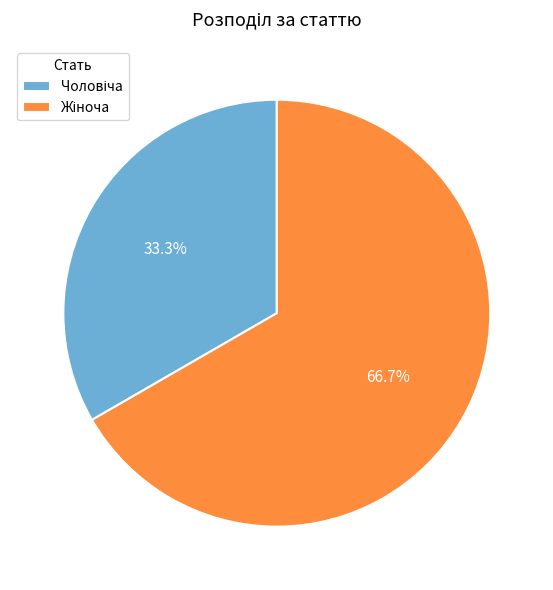

Is there a majority slice in this chart?

Yes